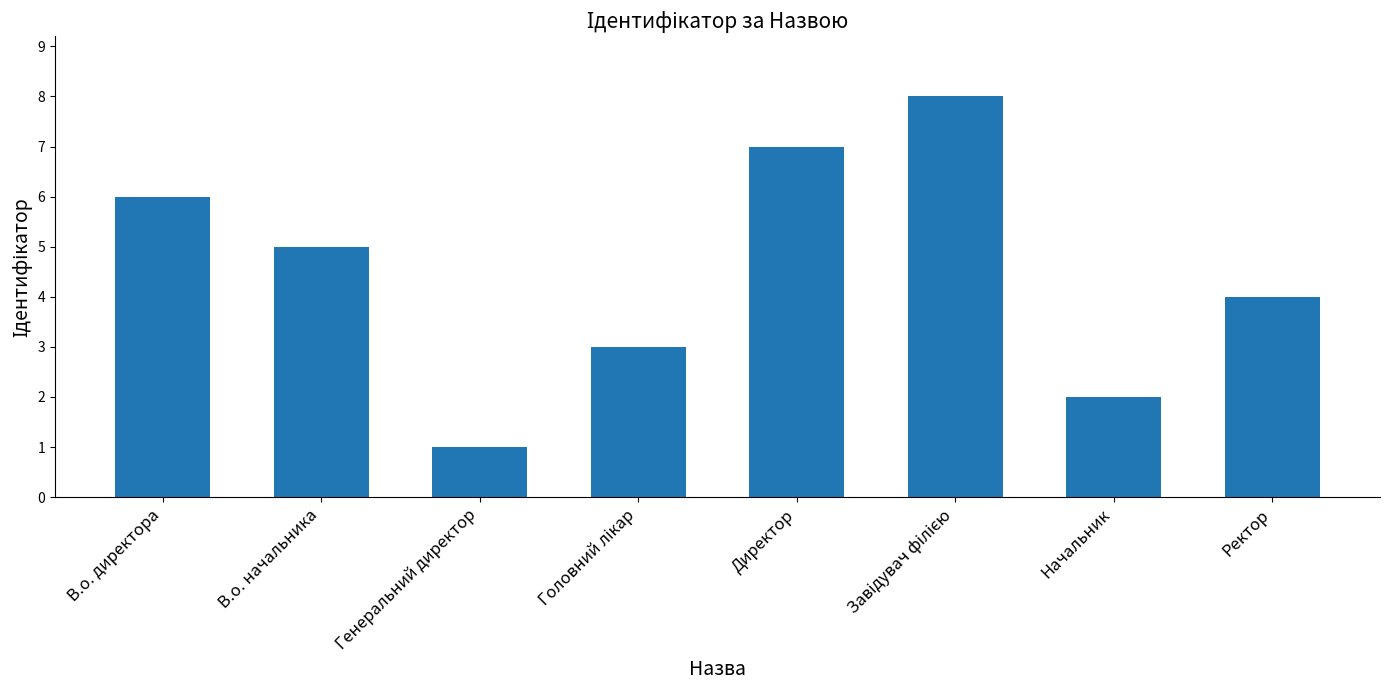

Count the values in the range 3 to 7.

5